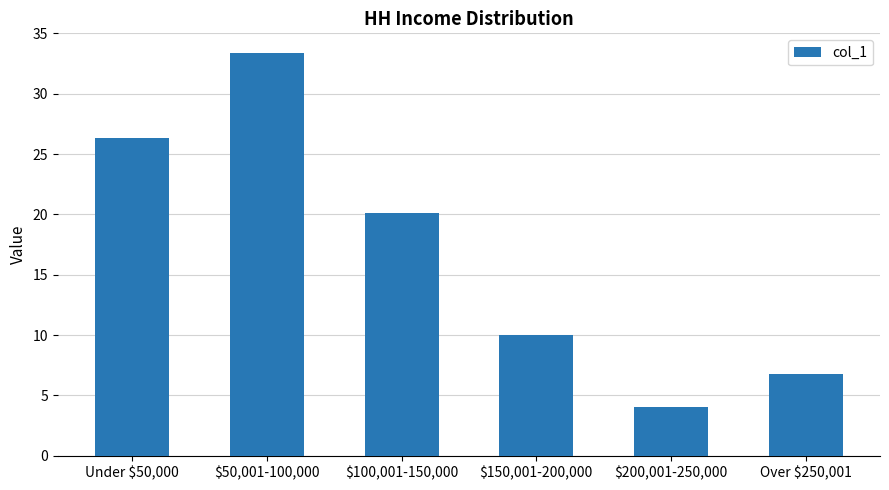

Which has a higher value, Over $250,001 or $150,001-200,000?

$150,001-200,000